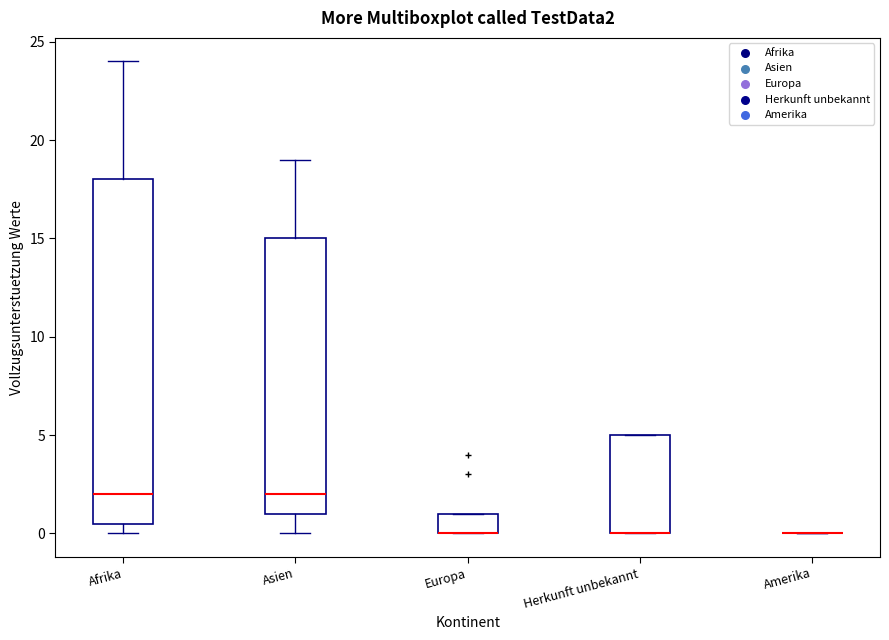

Reading left to right, read every box against the y-axis: the position of its median line, the range the box covers, and the ends of its whiskers. The values are not printed on the chart, so give them approximately, as read against the axis.

Afrika: median 2.0, box 0.5 to 18.0, whiskers 0.0 to 24.0
Asien: median 2.0, box 1.0 to 15.0, whiskers 0.0 to 19.0
Europa: median 0.0 (drawn on the box's lower edge), box 0.0 to 1.0, whiskers 0.0 to 1.0
Herkunft unbekannt: median 0.0 (drawn on the box's lower edge), box 0.0 to 5.0, whiskers 0.0 to 5.0
Amerika: box collapsed to a line at 0.0, whiskers 0.0 to 0.0